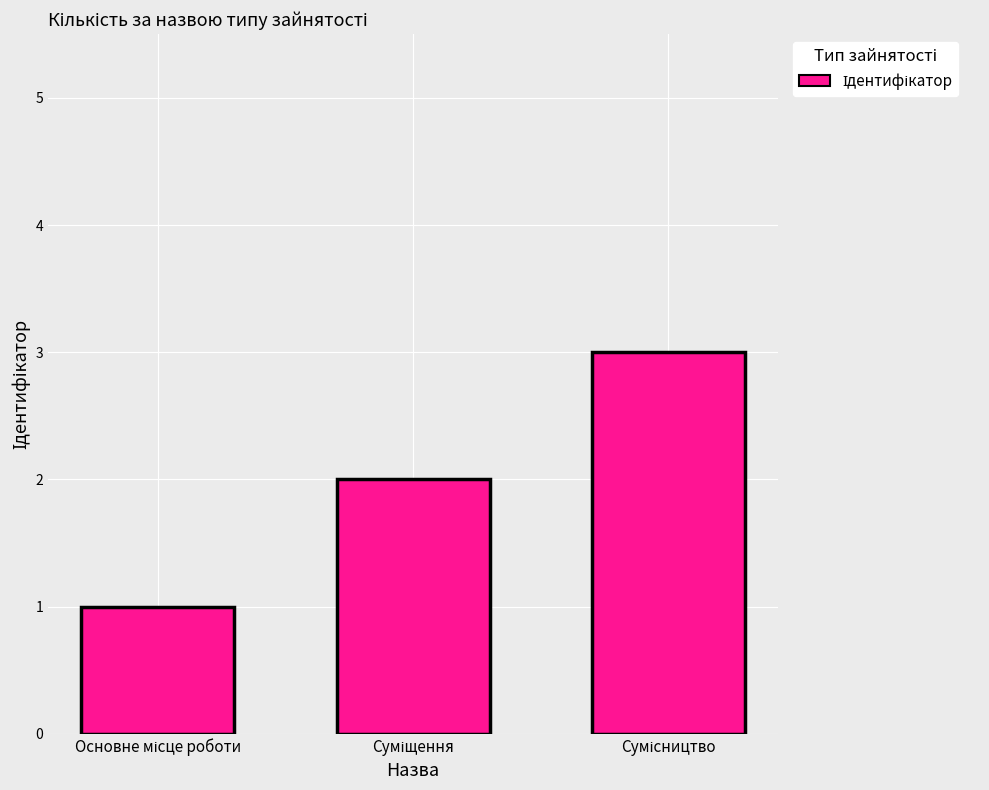

What is the difference between the maximum and minimum values?

2